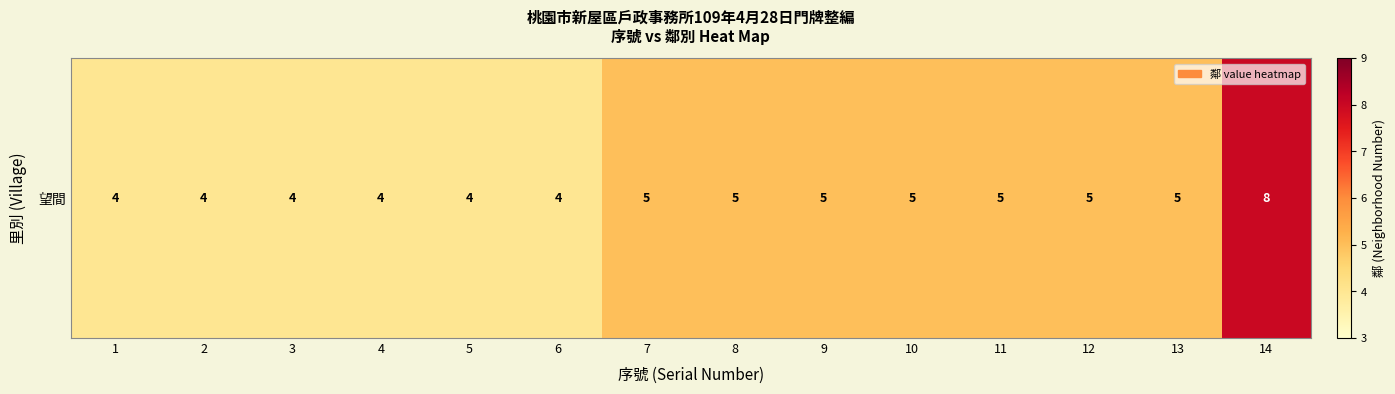

Count the number of data series in this chart.

1